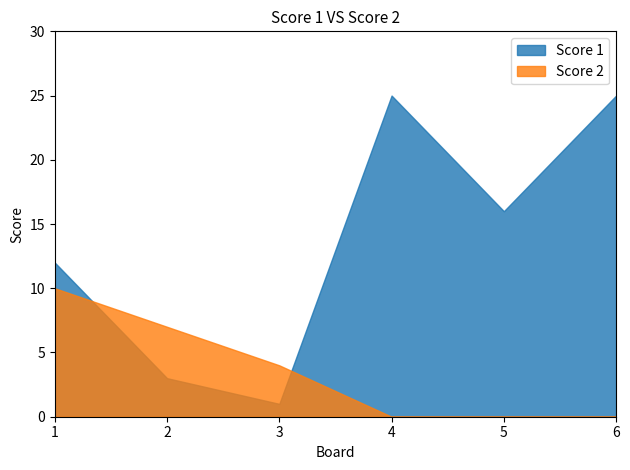

How many distinct data groups are displayed?

2